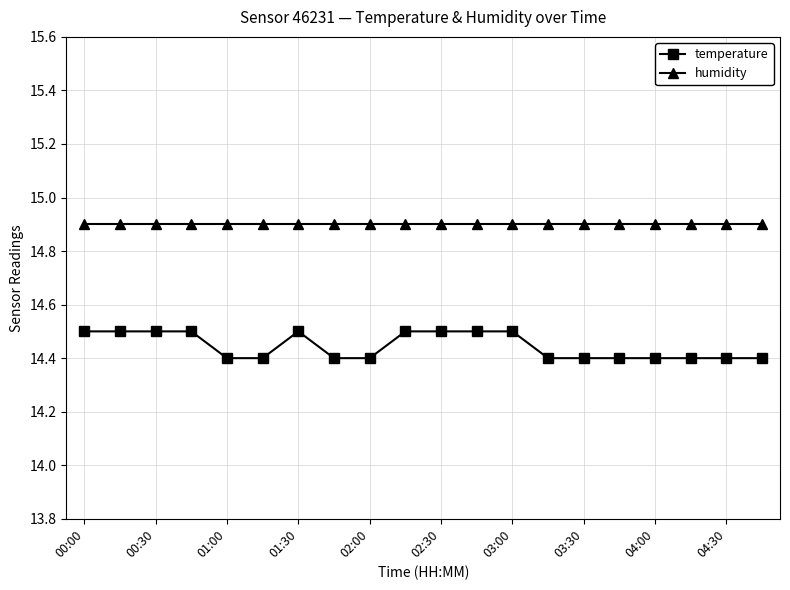

True or false: temperature has more than 0 points higher than both neighbors.

True